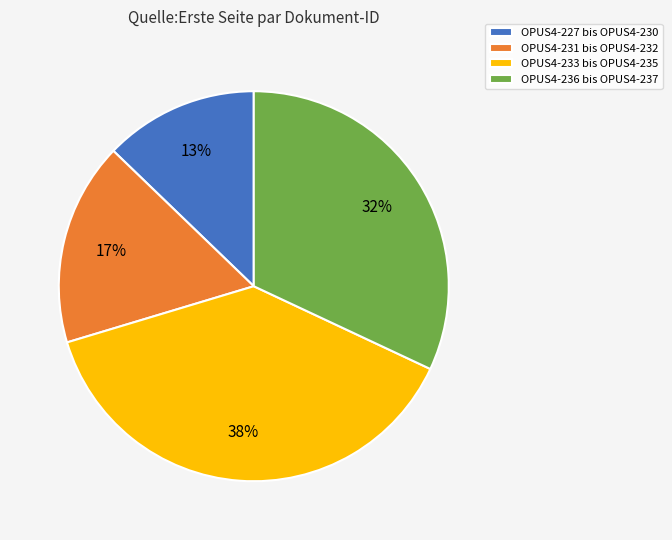

Is OPUS4-236 bis OPUS4-237 the majority of the pie?

No